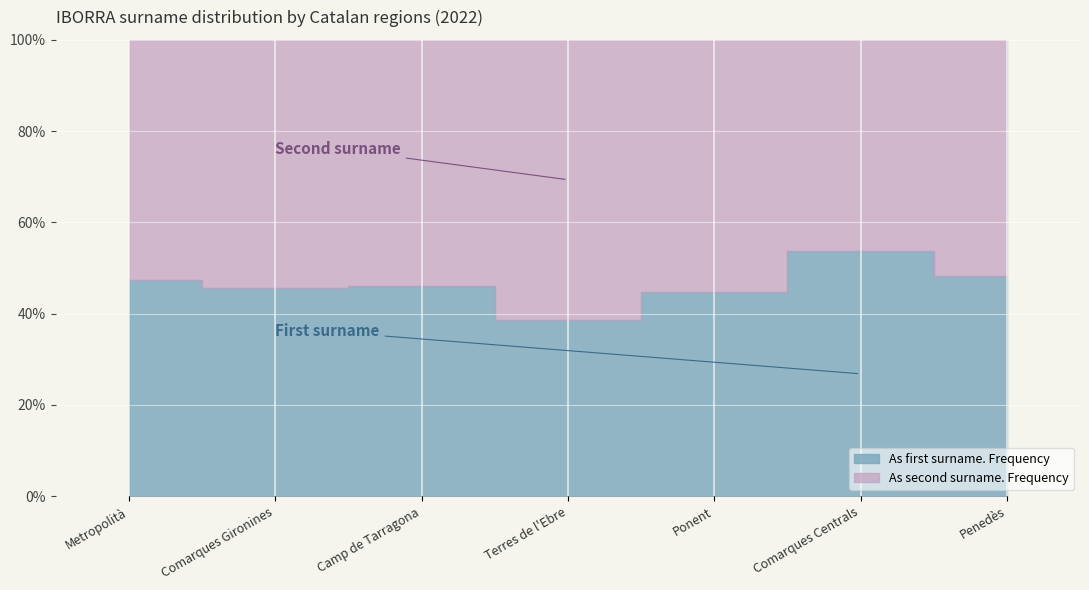

Reading left to right, transcribe all the data shown in this chart.

As first surname. Frequency: 444	32	53	12	13	59	40
As second surname. Frequency: 494	38	62	19	16	51	43